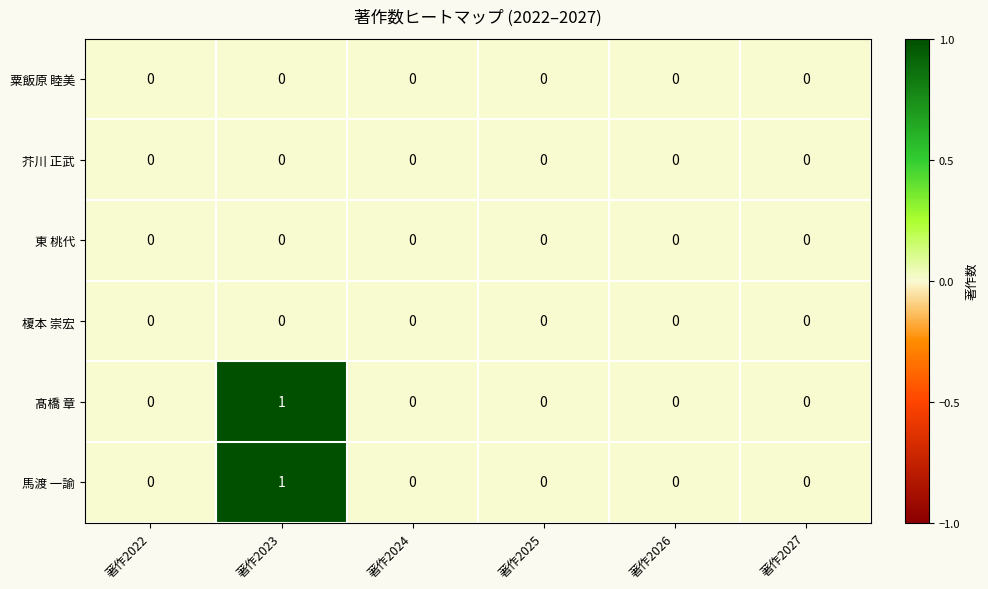

How many distinct data groups are displayed?

6